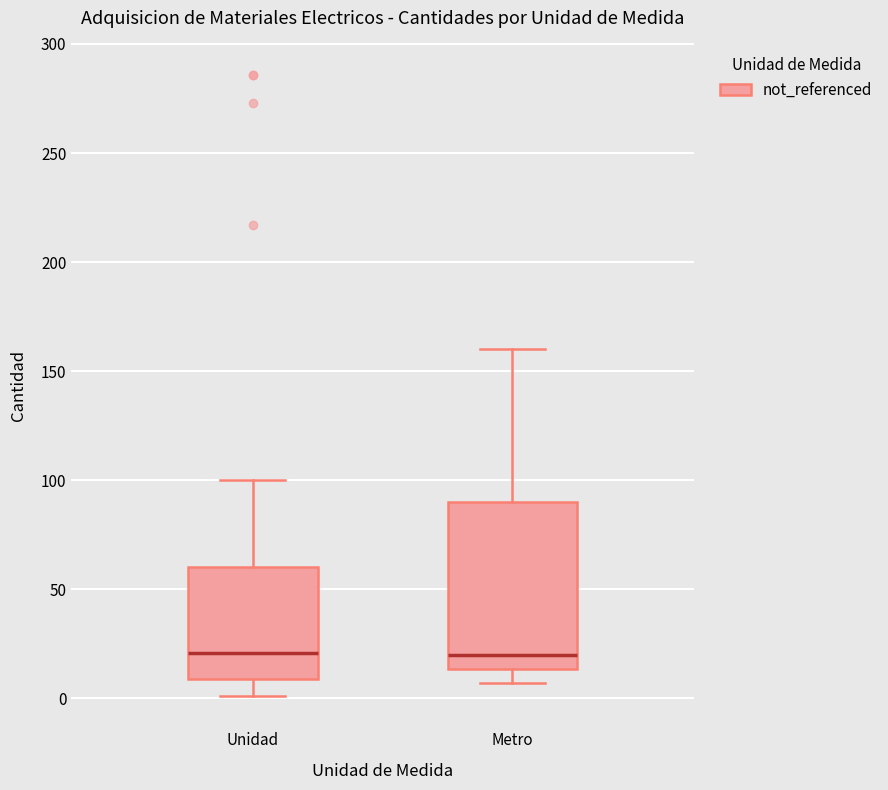

Reading left to right, transcribe this box plot: for each box, give where its median line is, the range the box spans, and where its two whiskers end, as read against the y-axis. The values are not printed on the chart, so give them approximately, as read against the axis.

Unidad: median 20, box 10 to 60, whiskers 0 to 100
Metro: median 20, box 15 to 90, whiskers 5 to 160